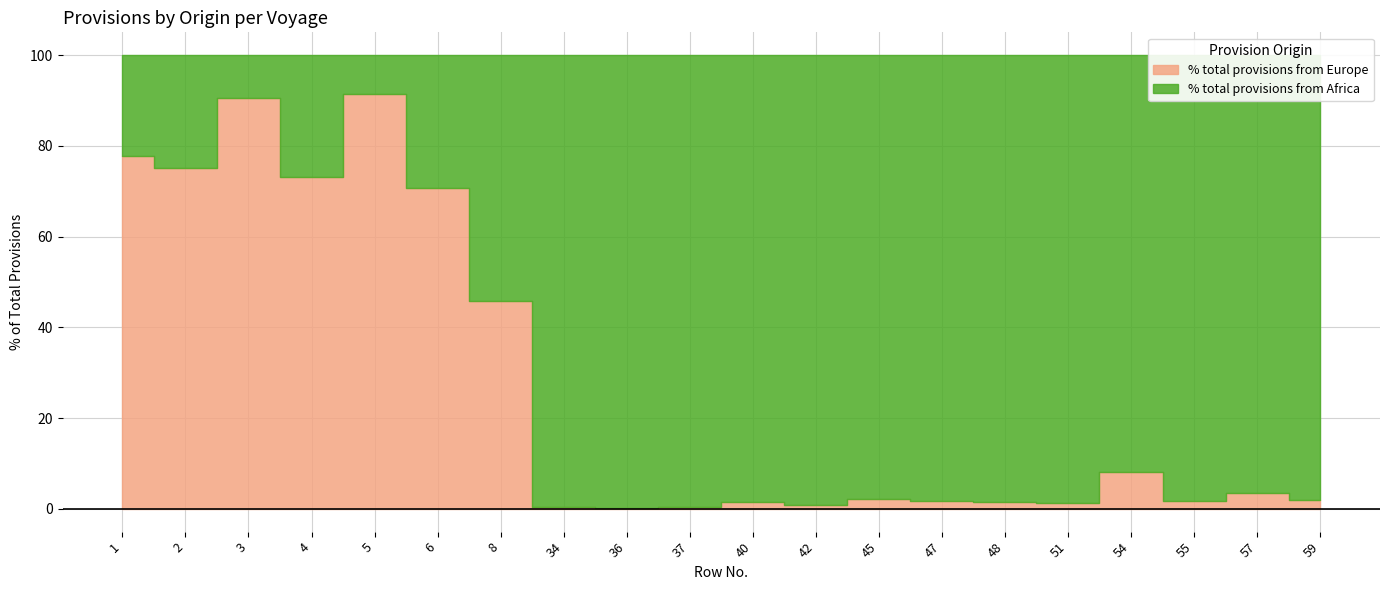

True or false: % total provisions from Africa and % total provisions from Europe cross at least once.

True